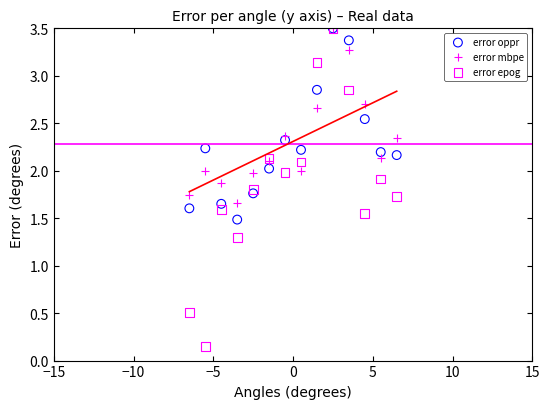

Which series reaches the minimum Y coordinate?

error epog